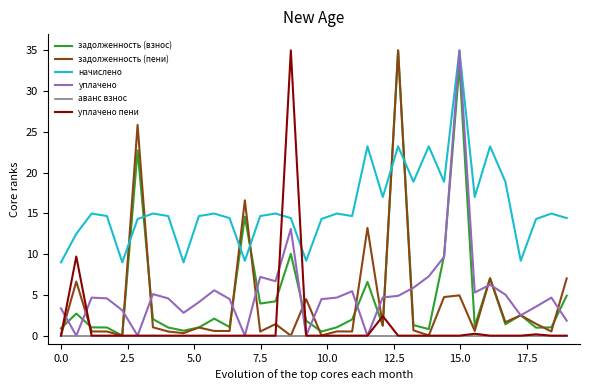

In уплачено, how many points are higher than both neighbors (excluding endpoints)?

9